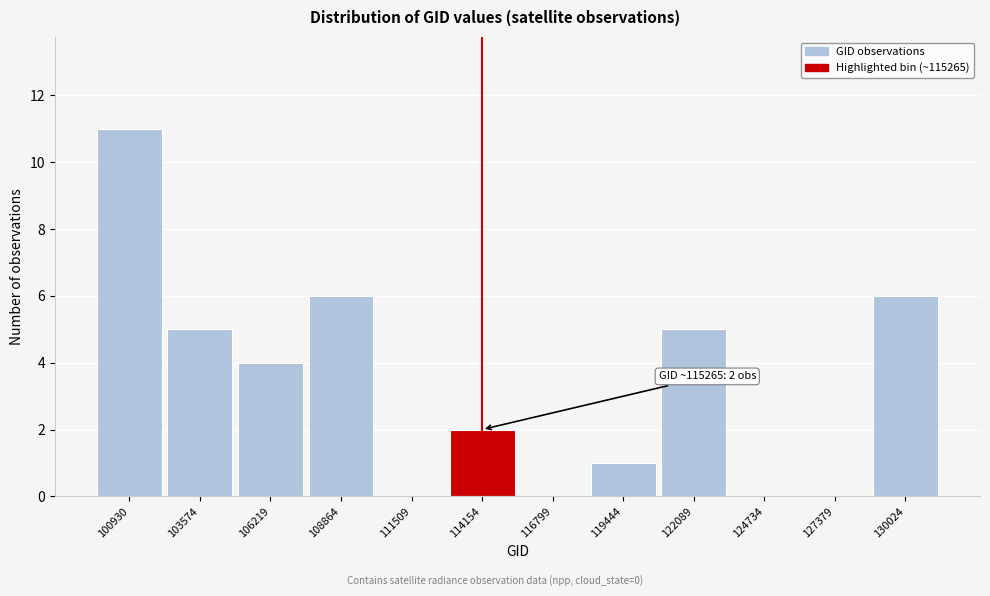

Reading left to right, what are all the values shown in this chart?

100930=11	103574=5	106219=4	108864=6	111509=0	114154=2	116799=0	119444=1	122089=5	124734=0	127379=0	130024=6